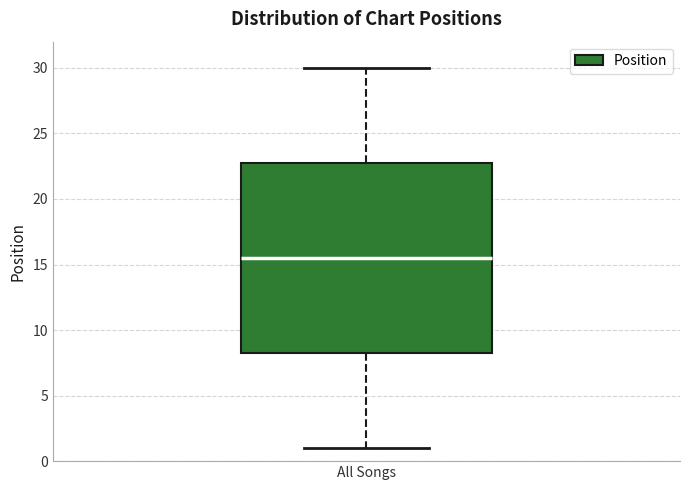

Read this box plot against the y-axis: the position of the median line, the range covered by the box, and the ends of both whiskers. The values are not printed on the chart, so give them approximately, as read against the axis.

median 15.5, box 8.5 to 23.0, whiskers 1.0 to 30.0